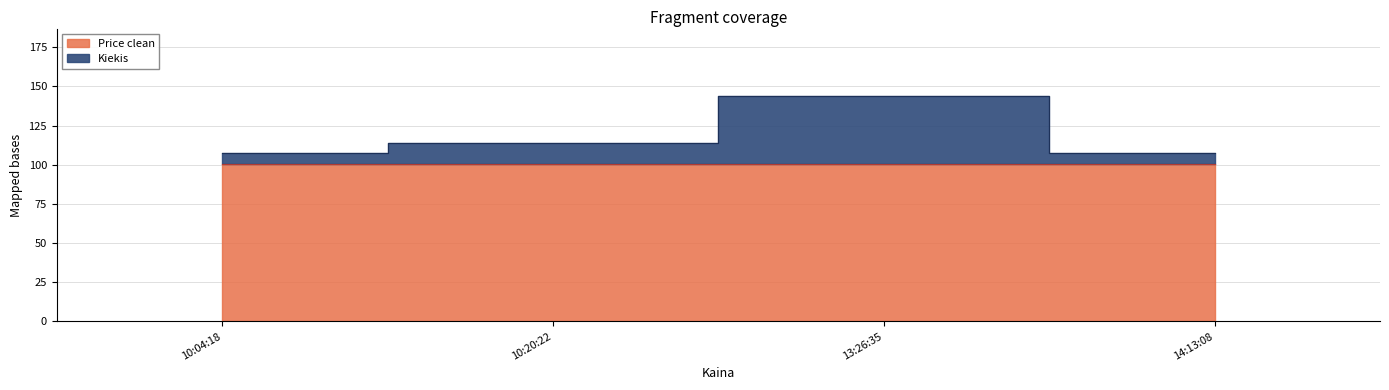

At which label does the data first exceed 113?

10:20:22